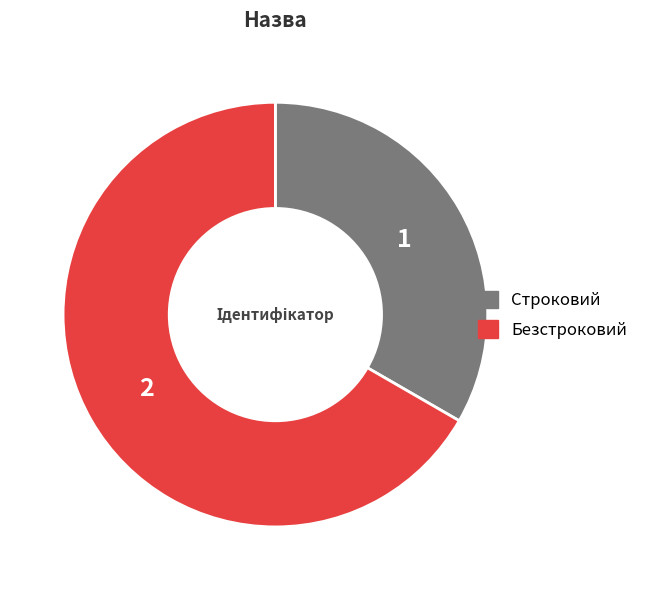

Do Строковий and Безстроковий together represent more than half of the pie?

Yes